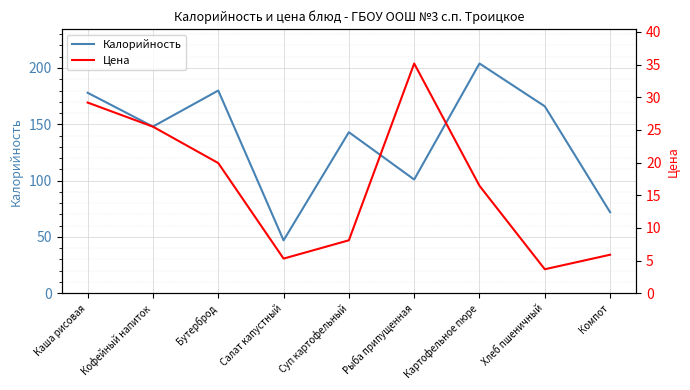

At which category does the chart reach its peak across all series?

Картофельное пюре